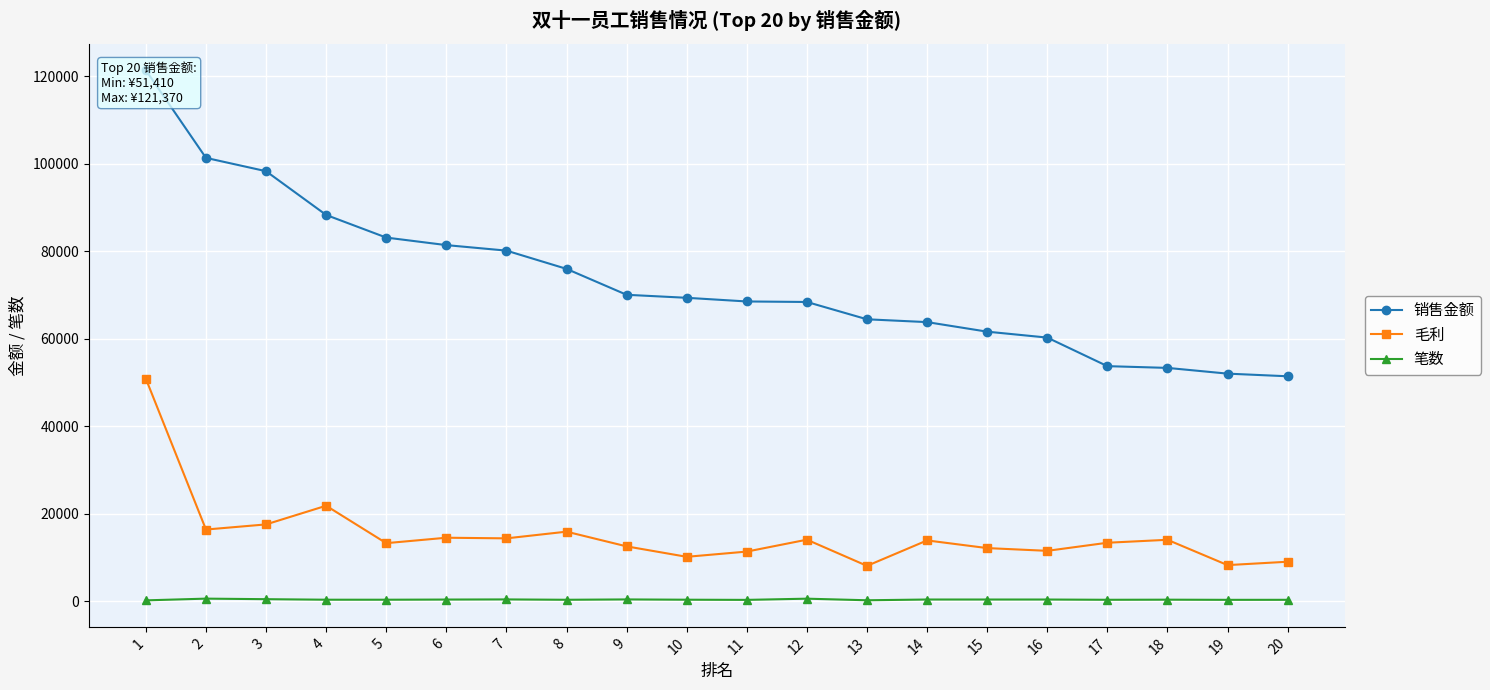

Where is 毛利 nearest to the value 29462?

4